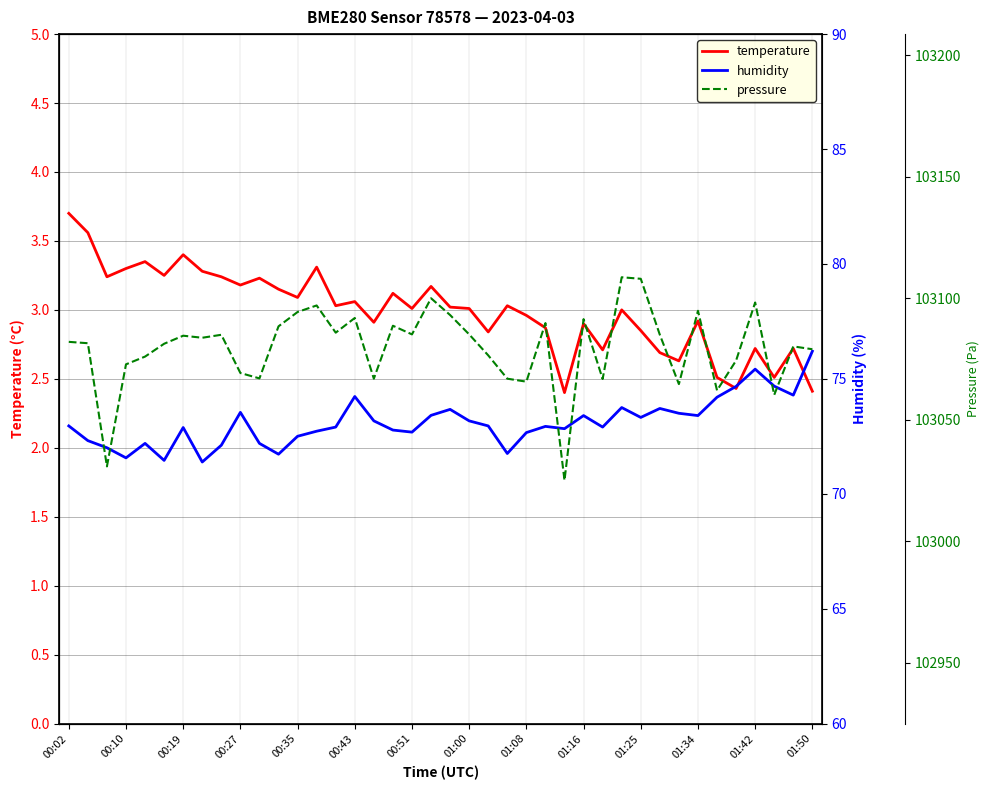

Does the chart have visible grid lines?

Yes